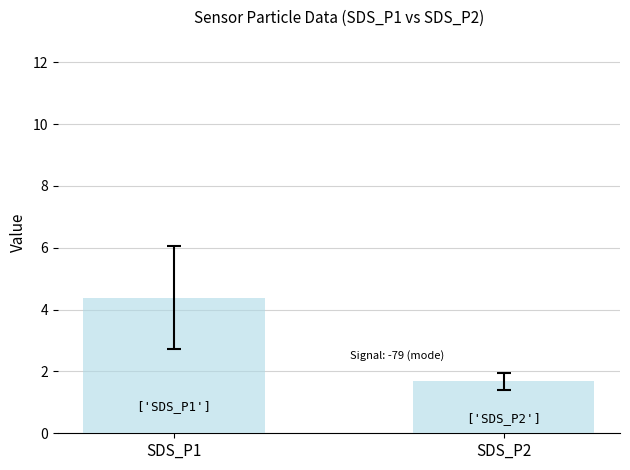

Rank the categories by value from highest to lowest.

SDS_P1, SDS_P2